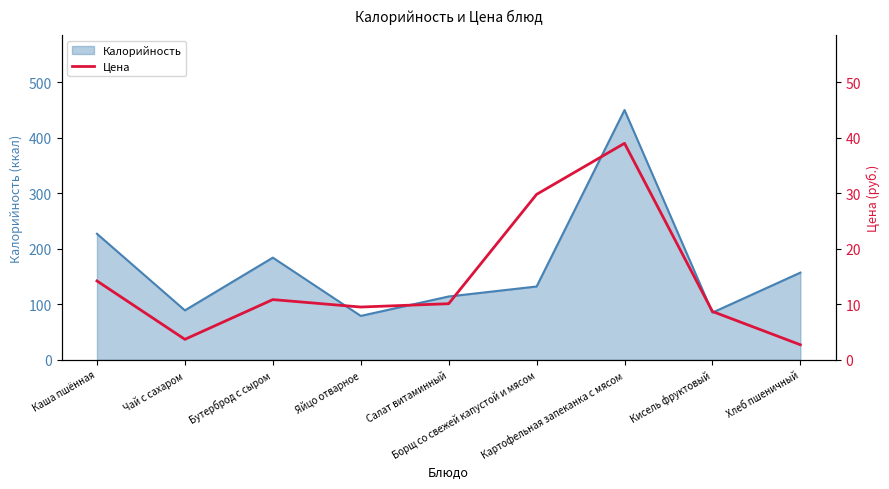

True or false: the data has more than 2 interior local peaks.

False